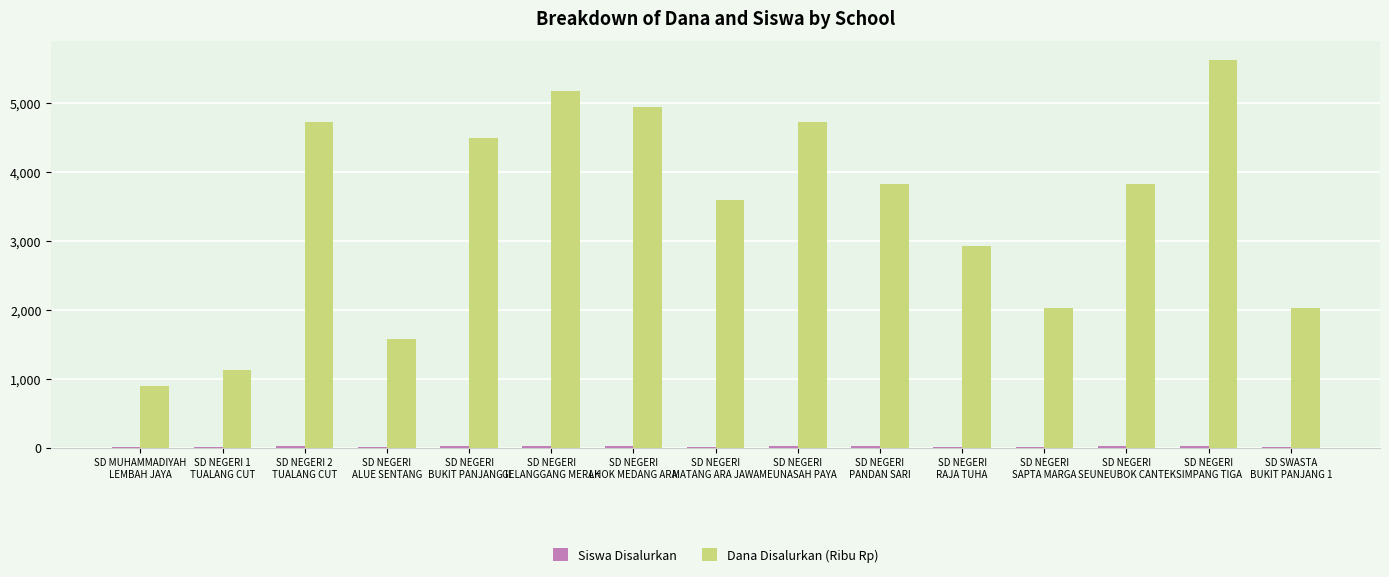

Which series has the largest total across all categories?

Dana Disalurkan (Ribu Rp)